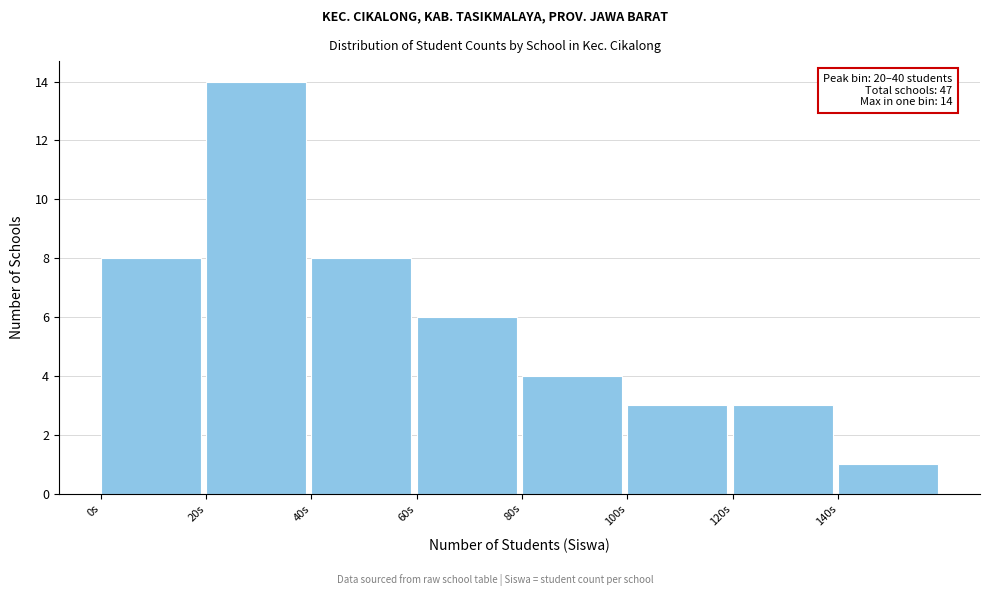

Over which range of the x-axis is the bar tallest?

20 to 40